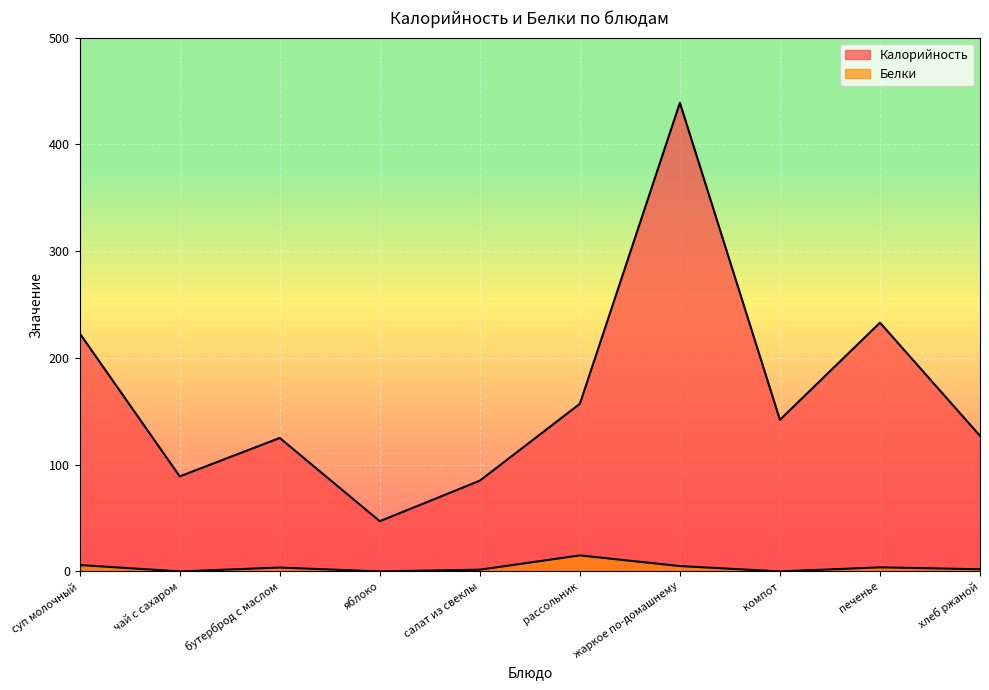

Between хлеб ржаной and чай с сахаром, which is larger?

хлеб ржаной